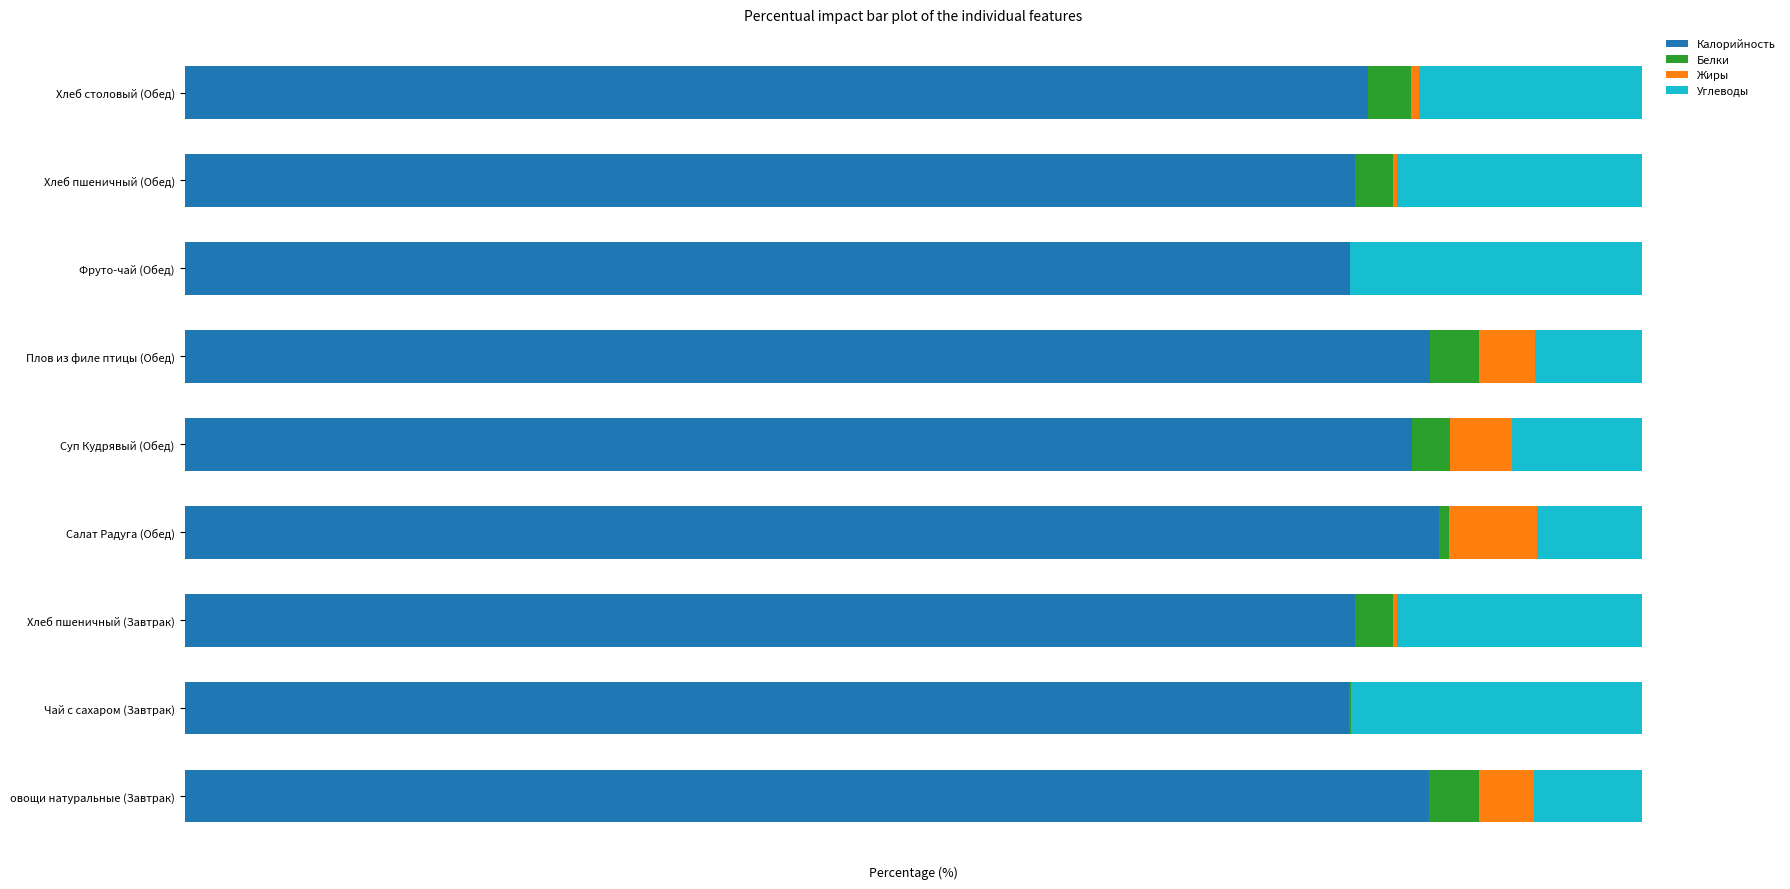

What are all the series names shown in the legend?

Калорийность, Белки, Жиры, Углеводы